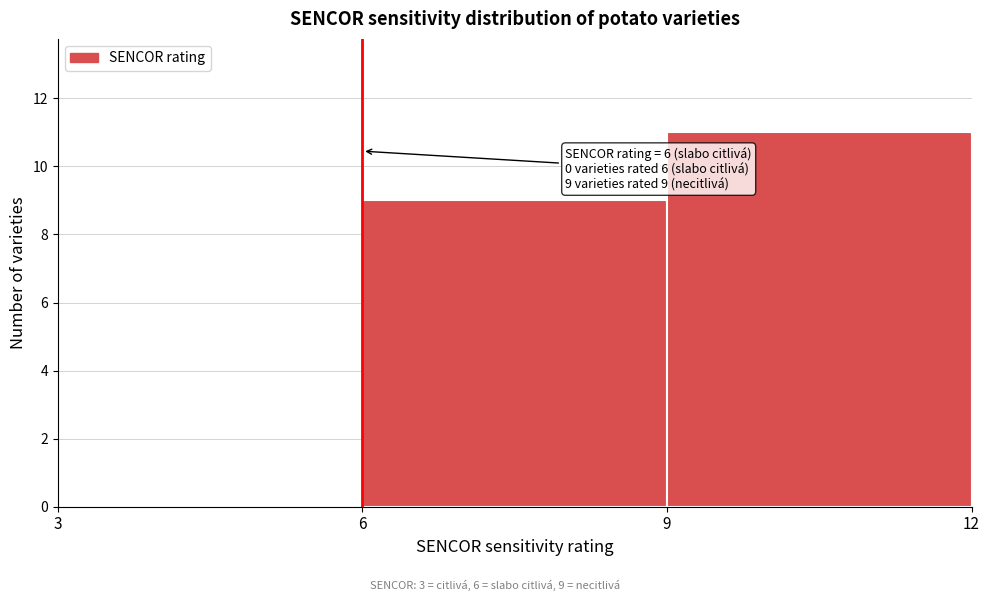

Which range on the x-axis has the tallest bar?

9 to 12